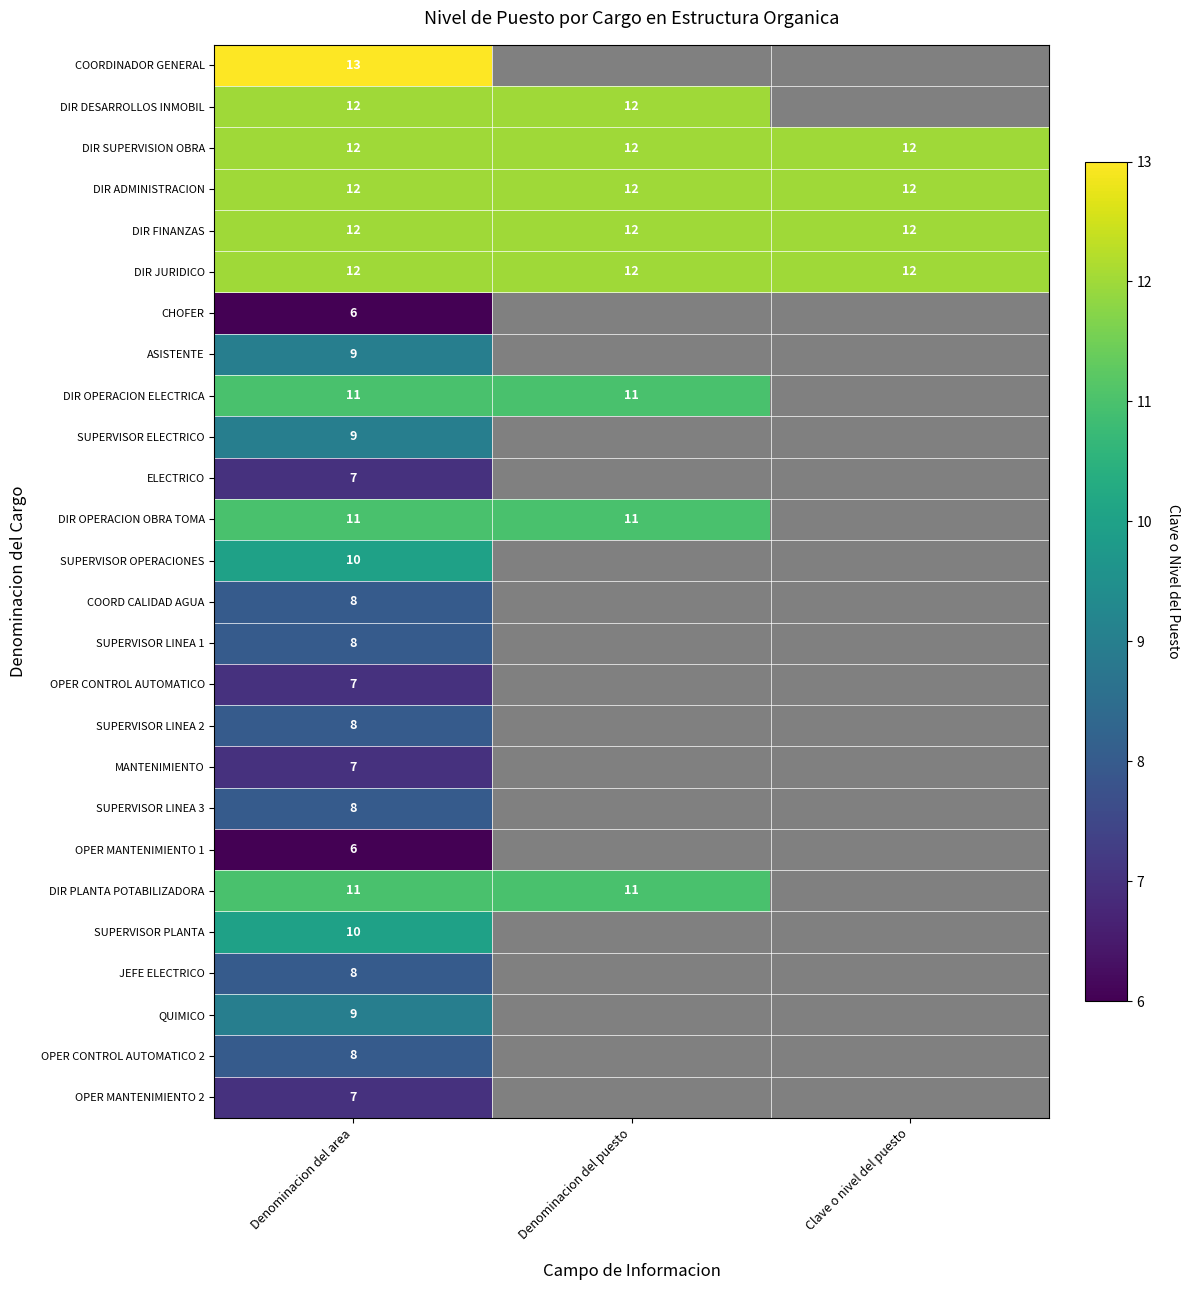

How many positive values does the DIR DESARROLLOS INMOBIL series have?

2